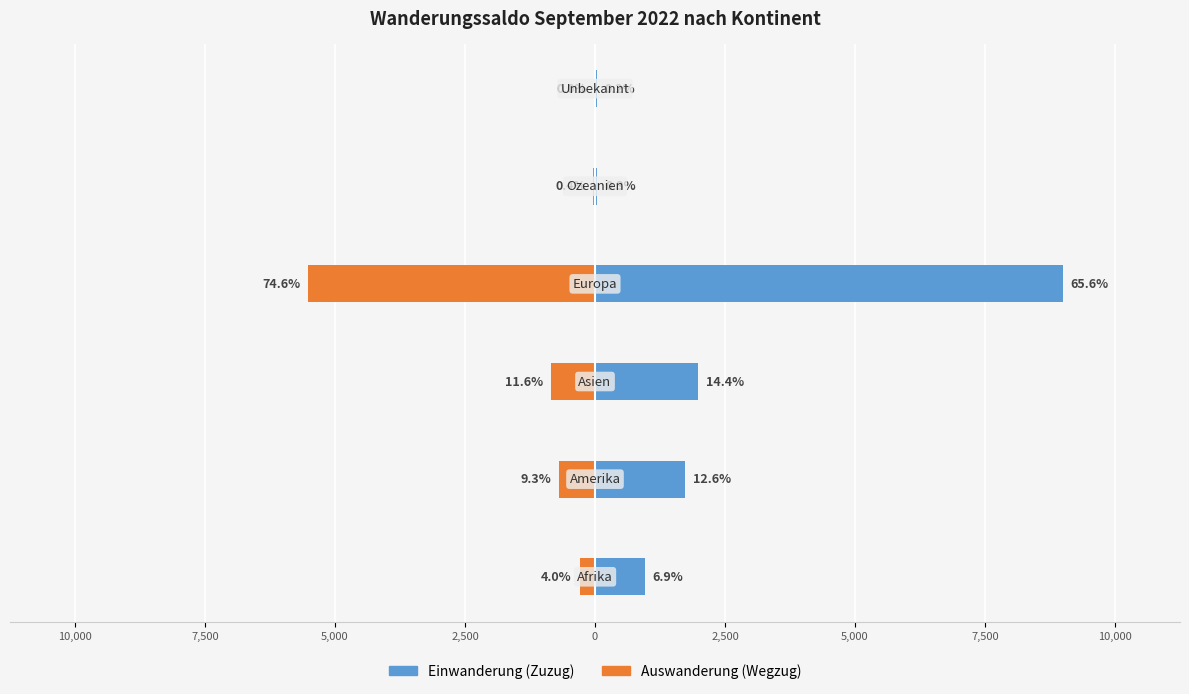

Does the chart contain stacked bars?

No